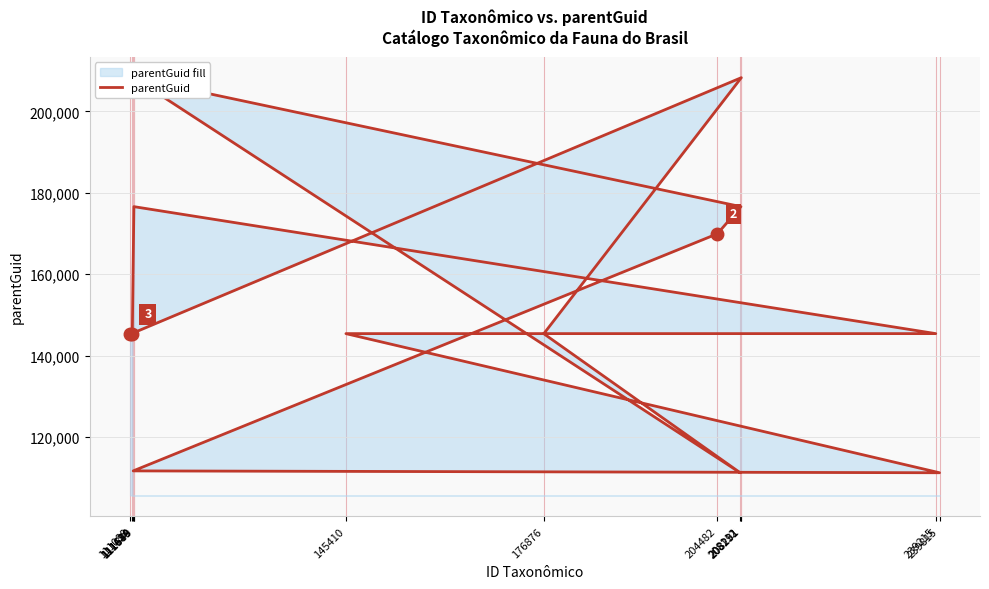

Approximately how many times larger is the value at 111688 compared to 239215?

1.2